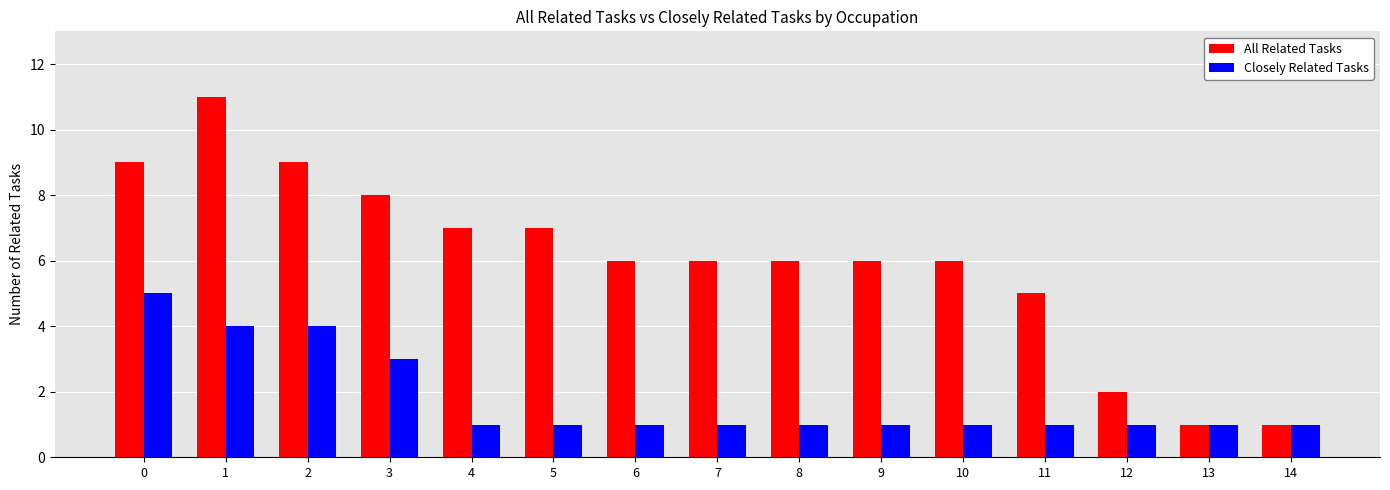

What is the total value across all series at 3?

11